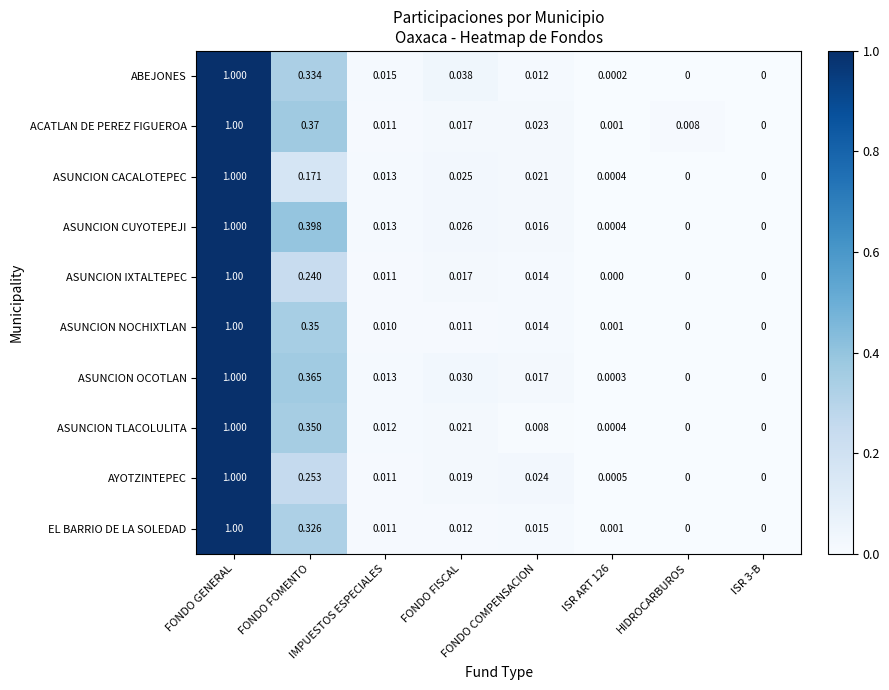

Which series has the largest total across all categories?

ASUNCION CUYOTEPEJI